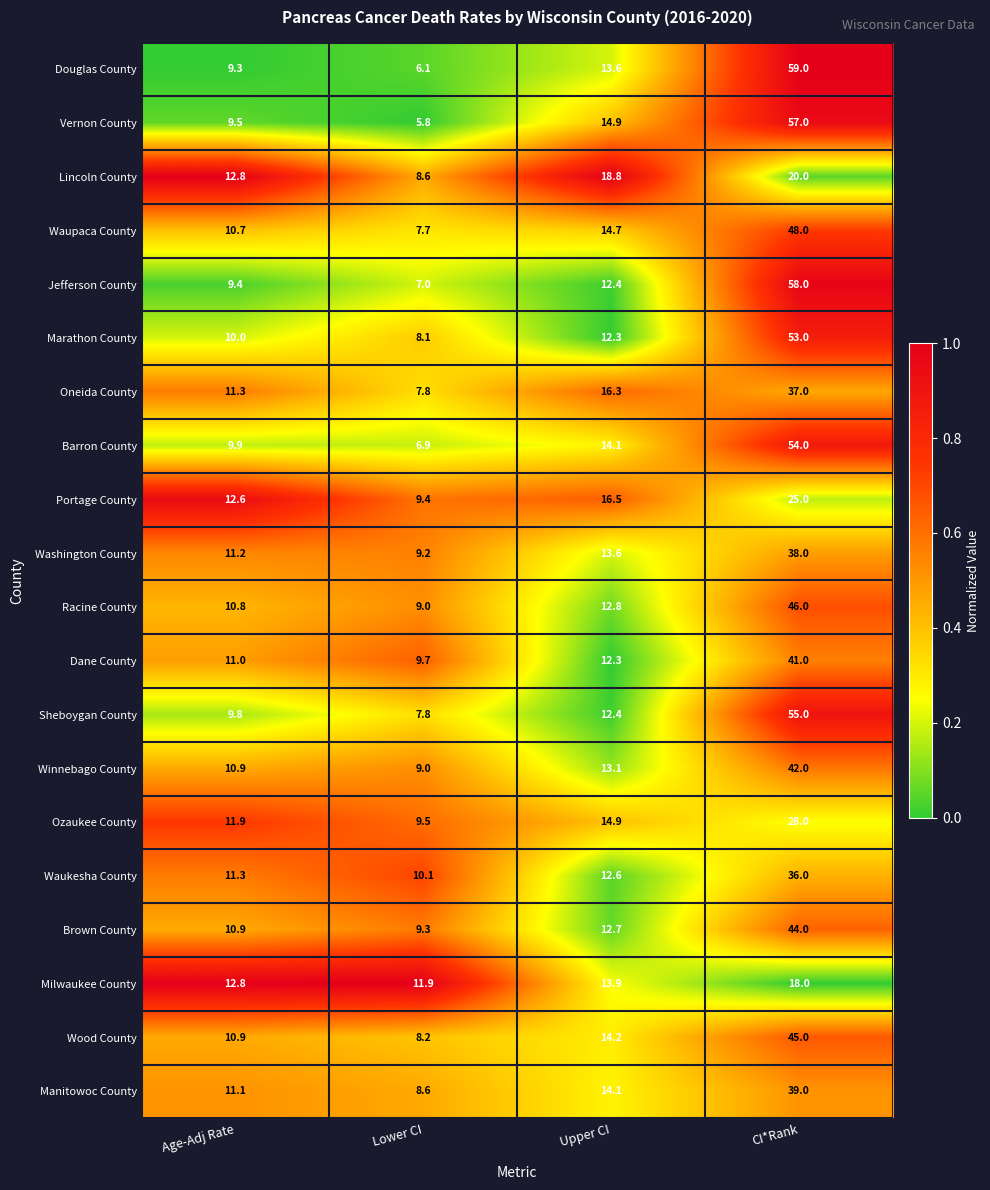

The value of Winnebago County at Upper CI is 13.1. True or false?

True